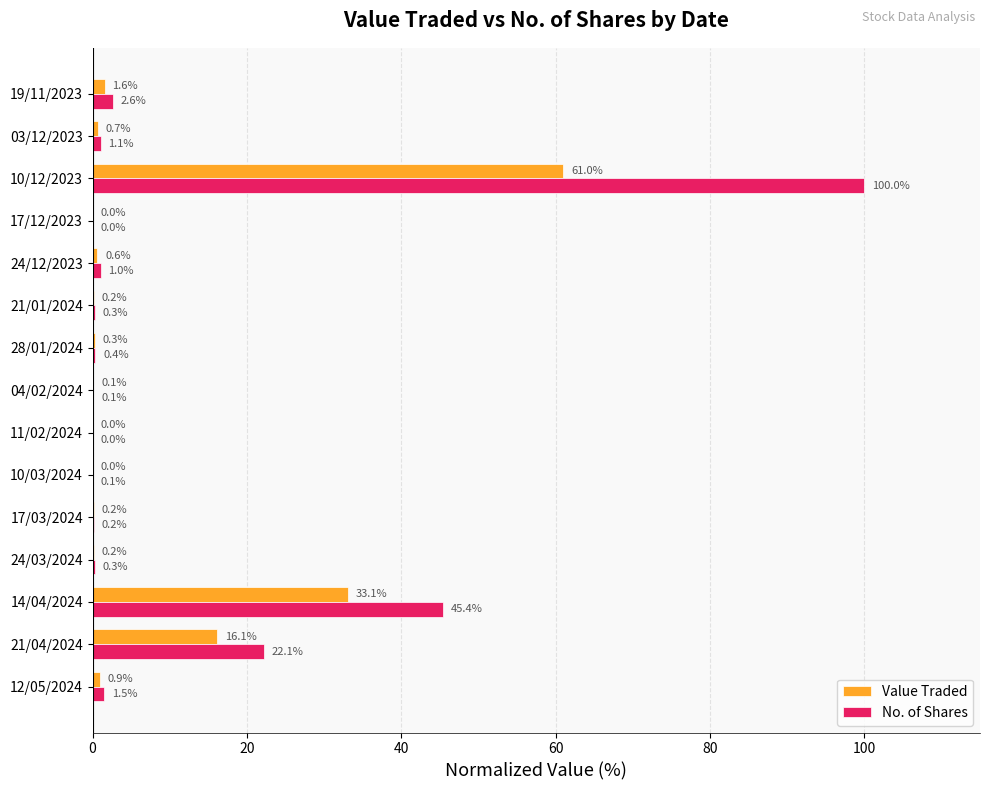

What is the sum of the Value Traded values at 24/12/2023 and 10/12/2023?

61.6